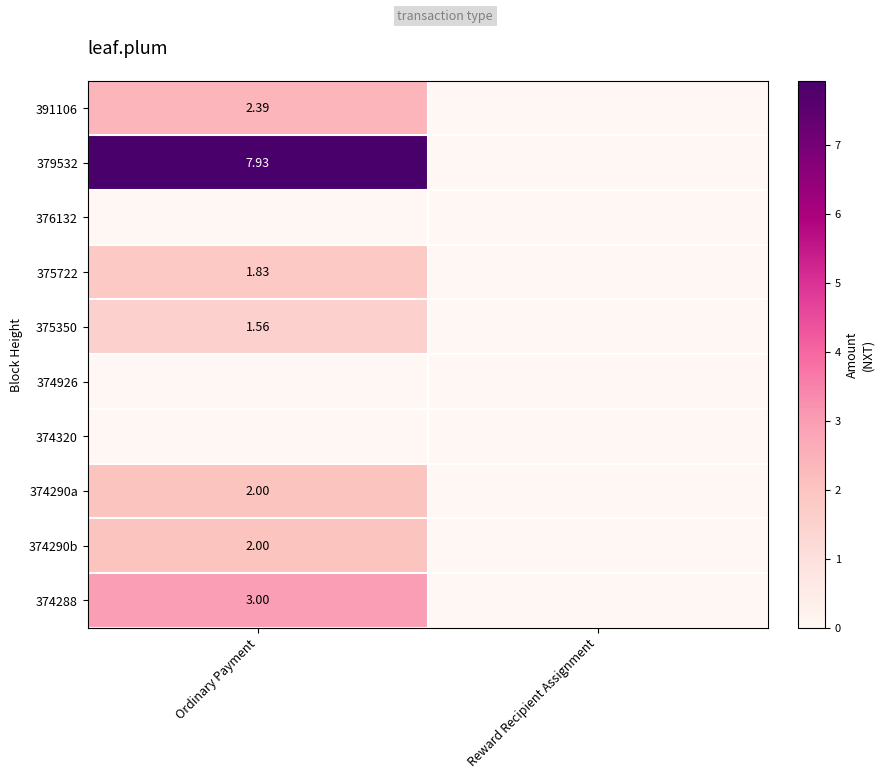

What is the total value across all series at Ordinary Payment?

20.7